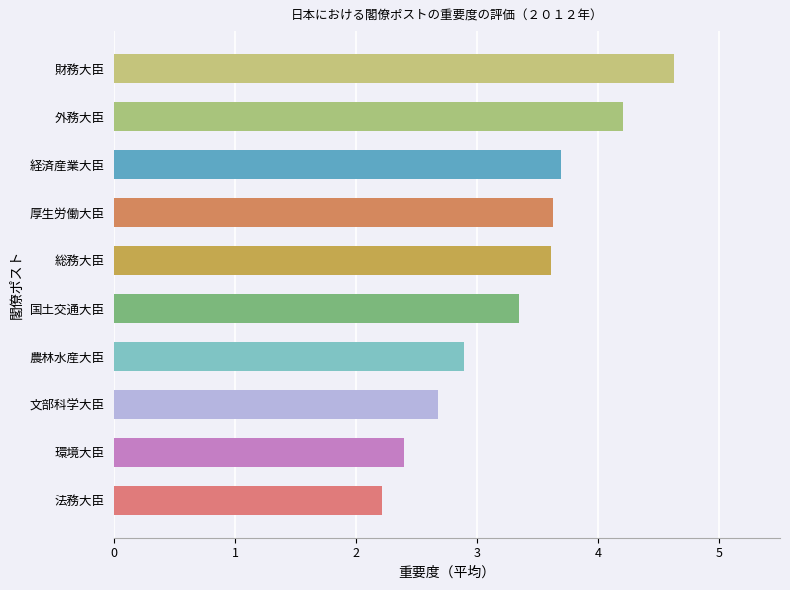

What is the change in value from 法務大臣 to 総務大臣?

+1.4